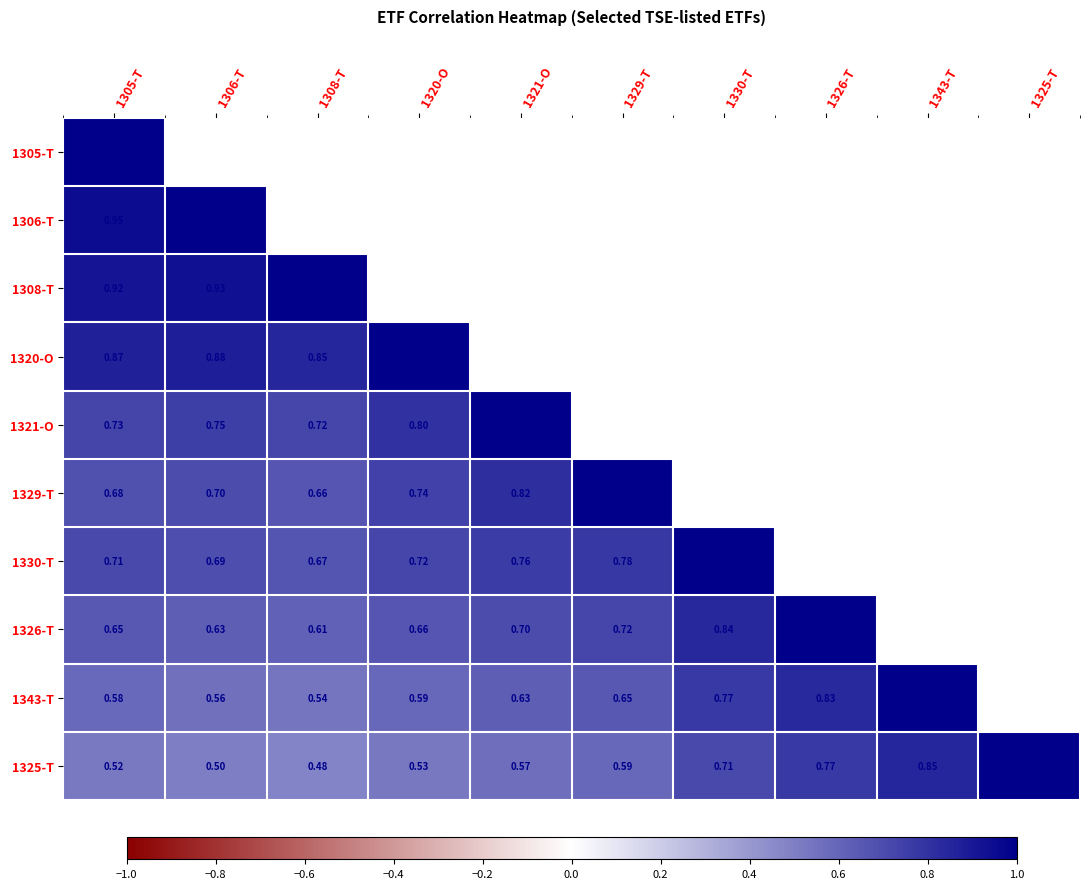

Which category has the lowest value across all series?

1308-T